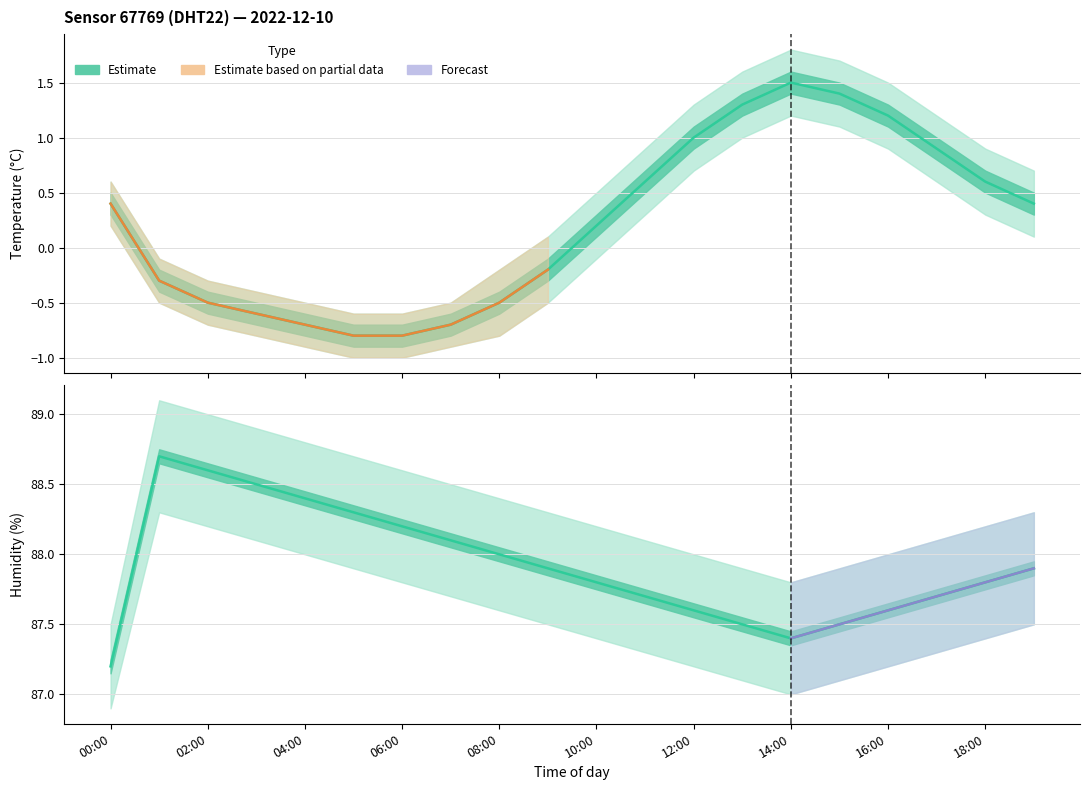

In temperature_lower, how many points are higher than both neighbors (excluding endpoints)?

1